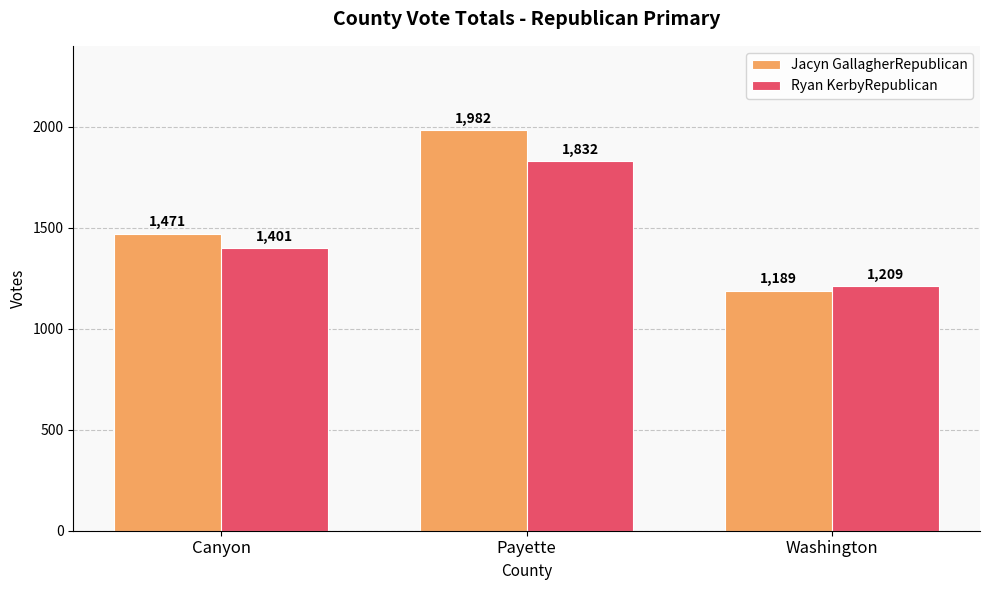

Does the chart contain any negative values?

No